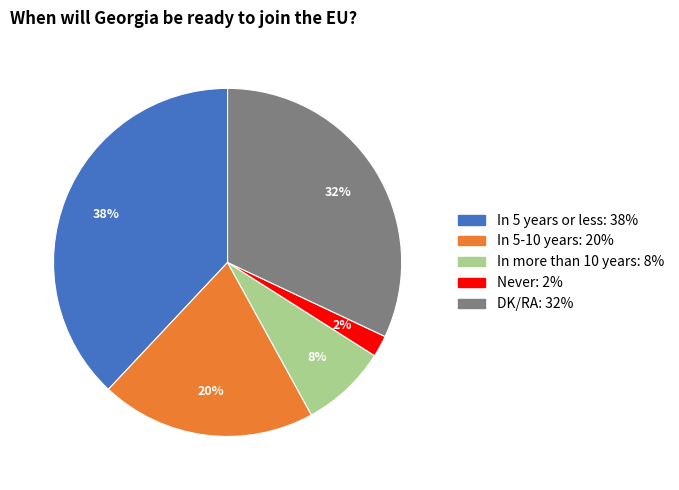

Rank the categories by value from highest to lowest.

In 5 years or less, DK/RA, In 5-10 years, In more than 10 years, Never